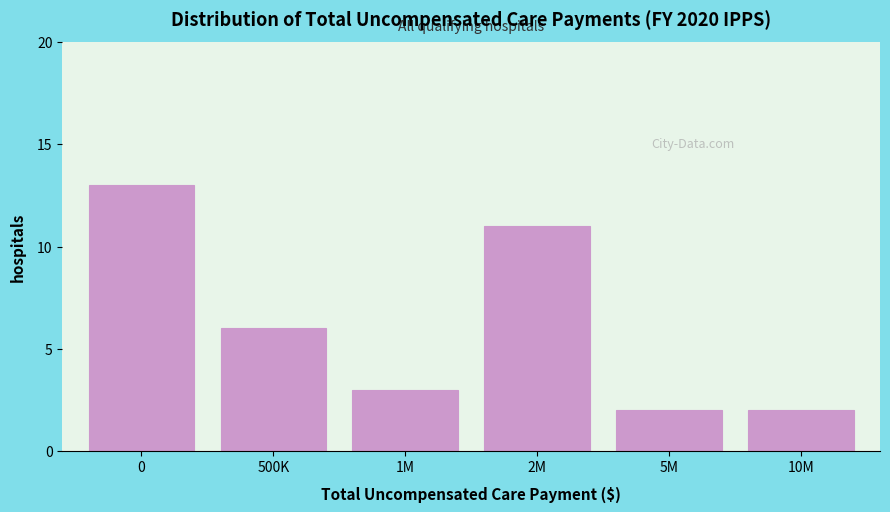

Reading left to right, transcribe all the data shown in this chart.

0=13	500K=6	1M=3	2M=11	5M=2	10M=2